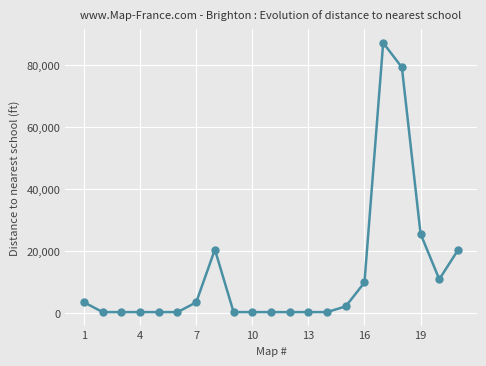

Is this an area chart (filled region under the line)?

No